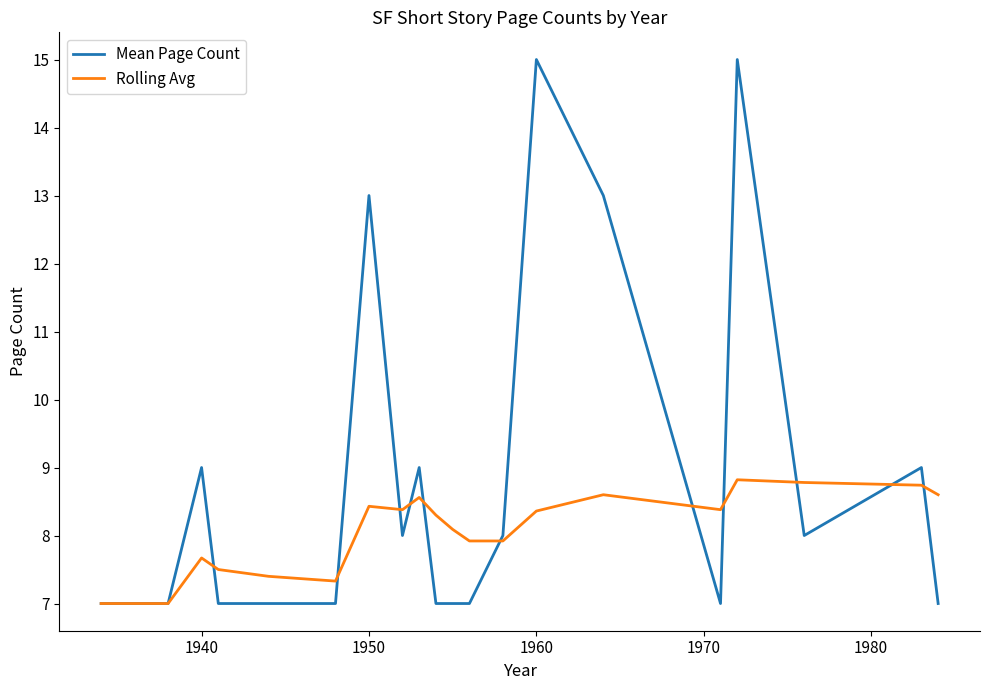

Which series has the largest total across all categories?

Mean Page Count